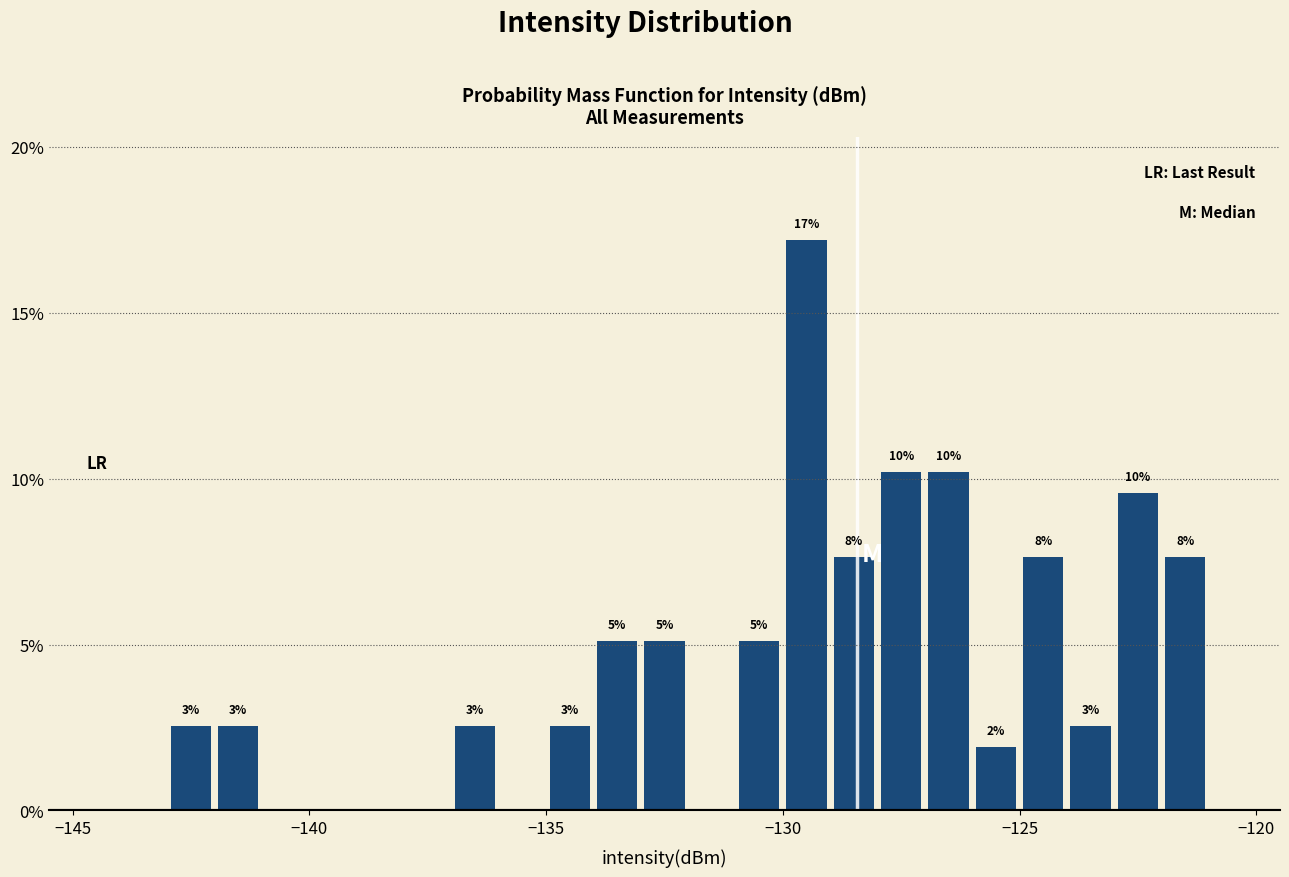

Read against the x-axis, roughly where is the centre of the tallest bar?

-129.5